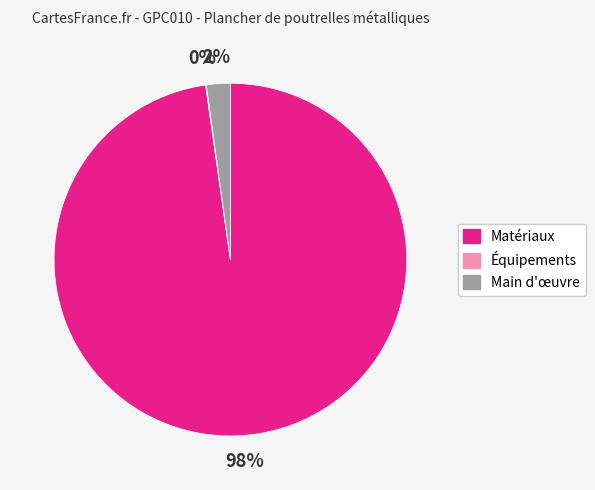

Which has a higher value, Matériaux or Main d'œuvre?

Matériaux